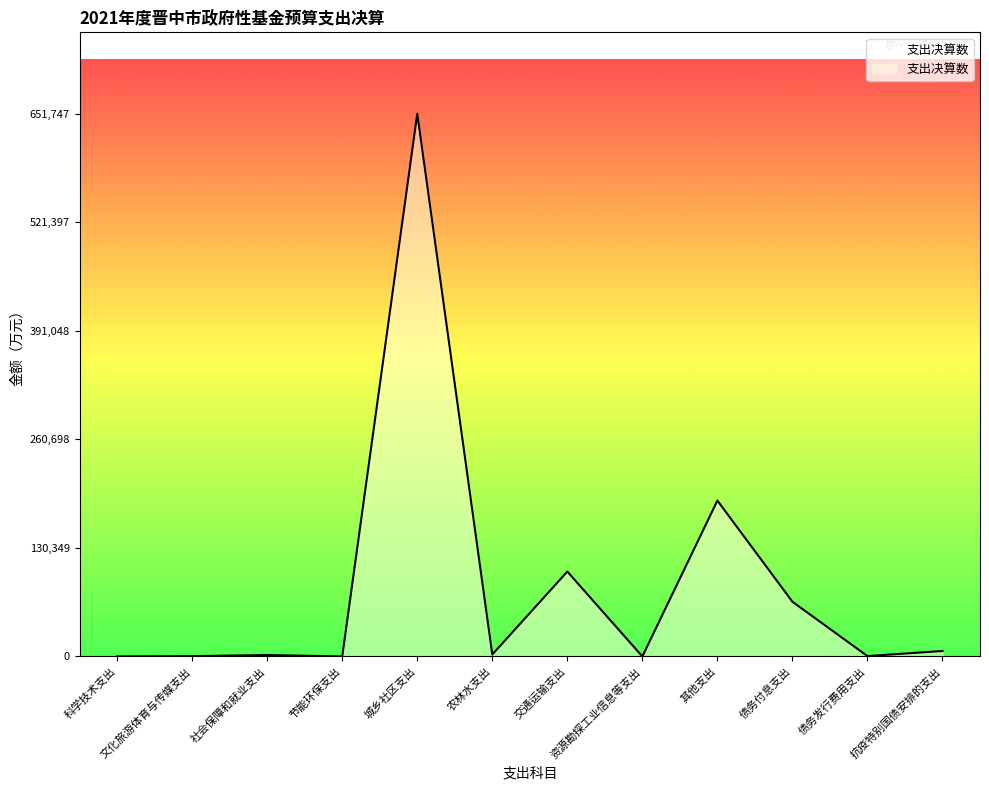

Where is the data nearest to the value 325873?

其他支出